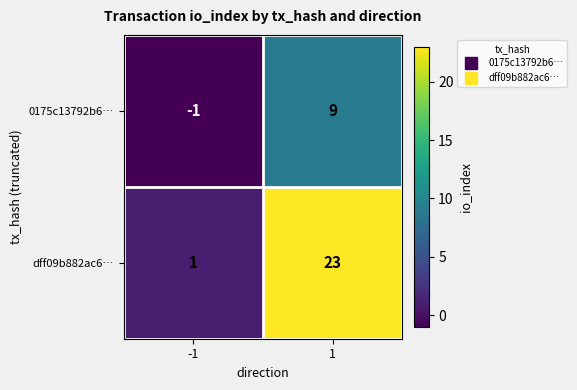

The value of dff09b882ac6… at 1 is 23. True or false?

True